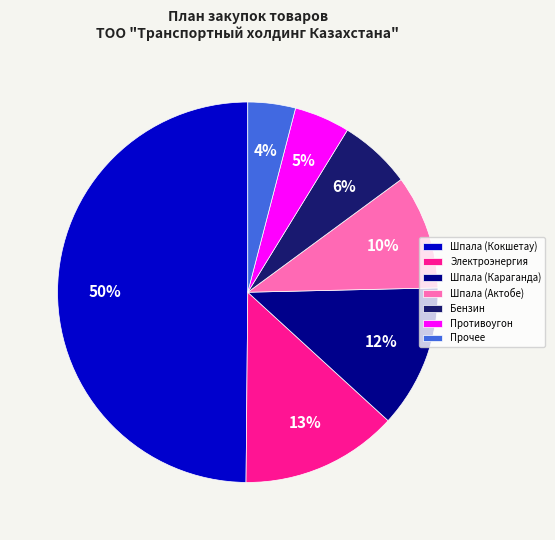

What percentage is the Шпала (Кокшетау) slice, to the nearest percent?

50%